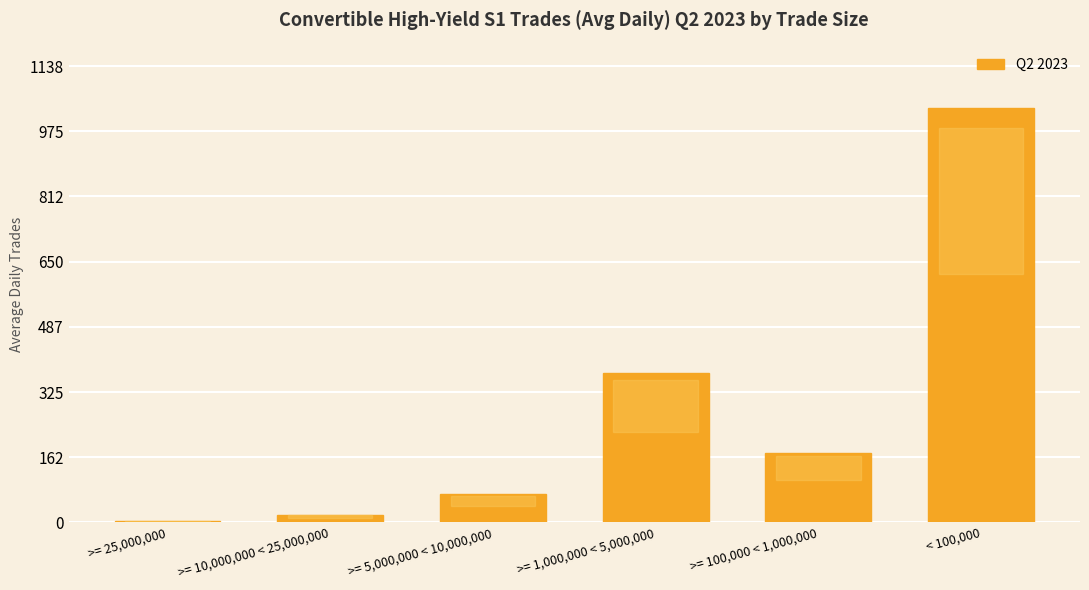

What is the greatest value displayed?

1034.7